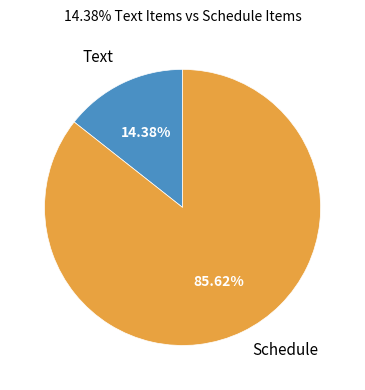

Rank the categories by value from lowest to highest.

Text, Schedule